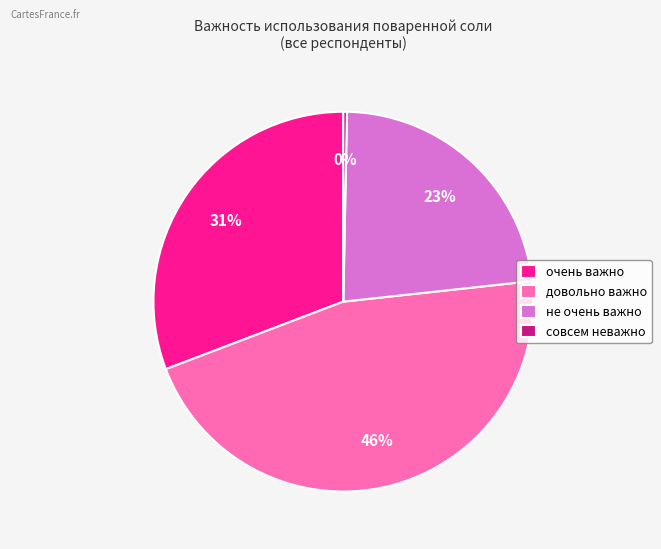

Which has a higher value, совсем неважно or очень важно?

очень важно